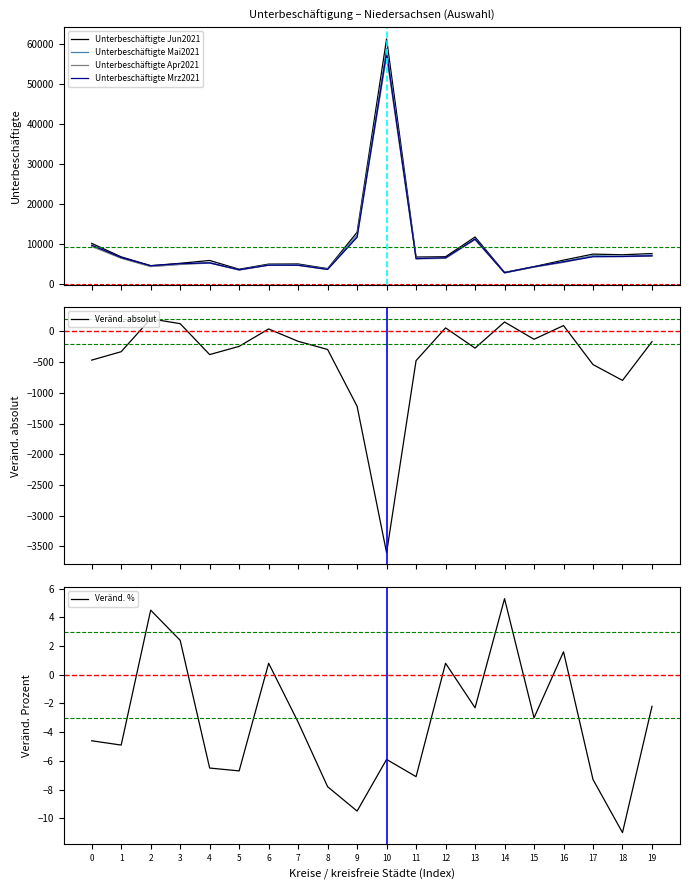

What is the sum of all Veränd. % values?

-66.7